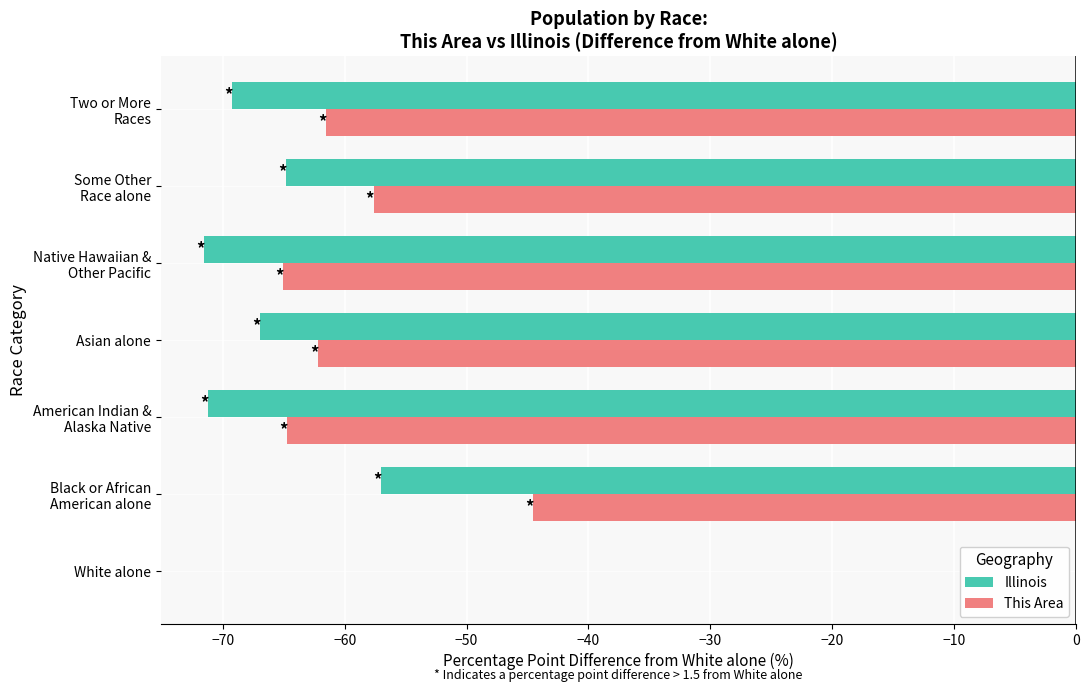

Which category has the highest value across all series?

White alone